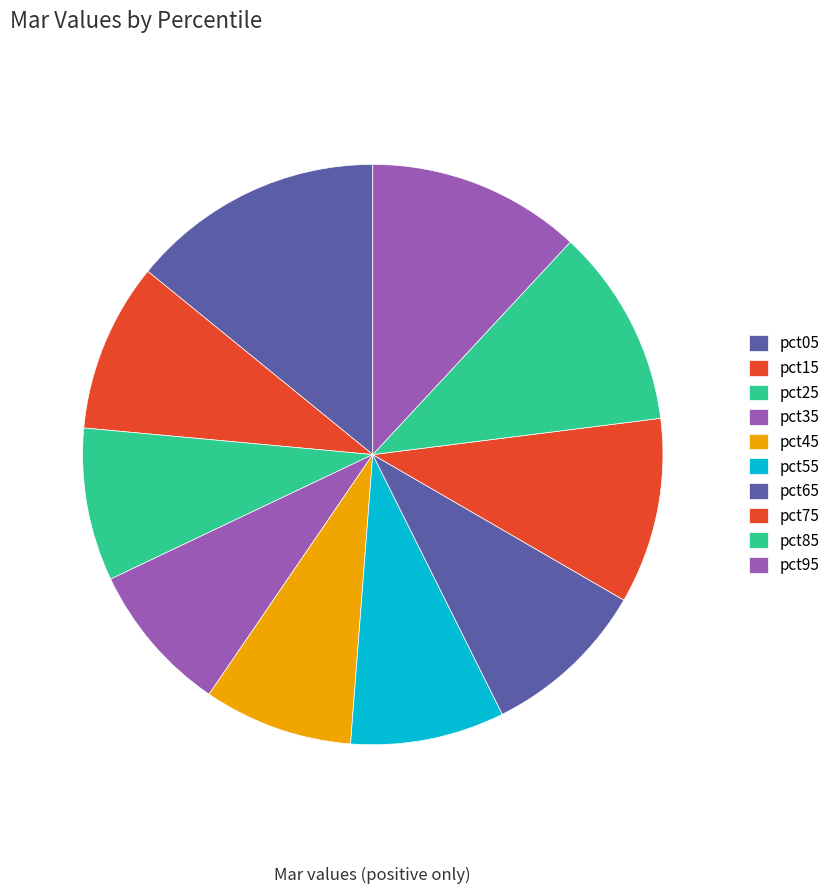

Does pct25 account for over 50% of the chart?

No